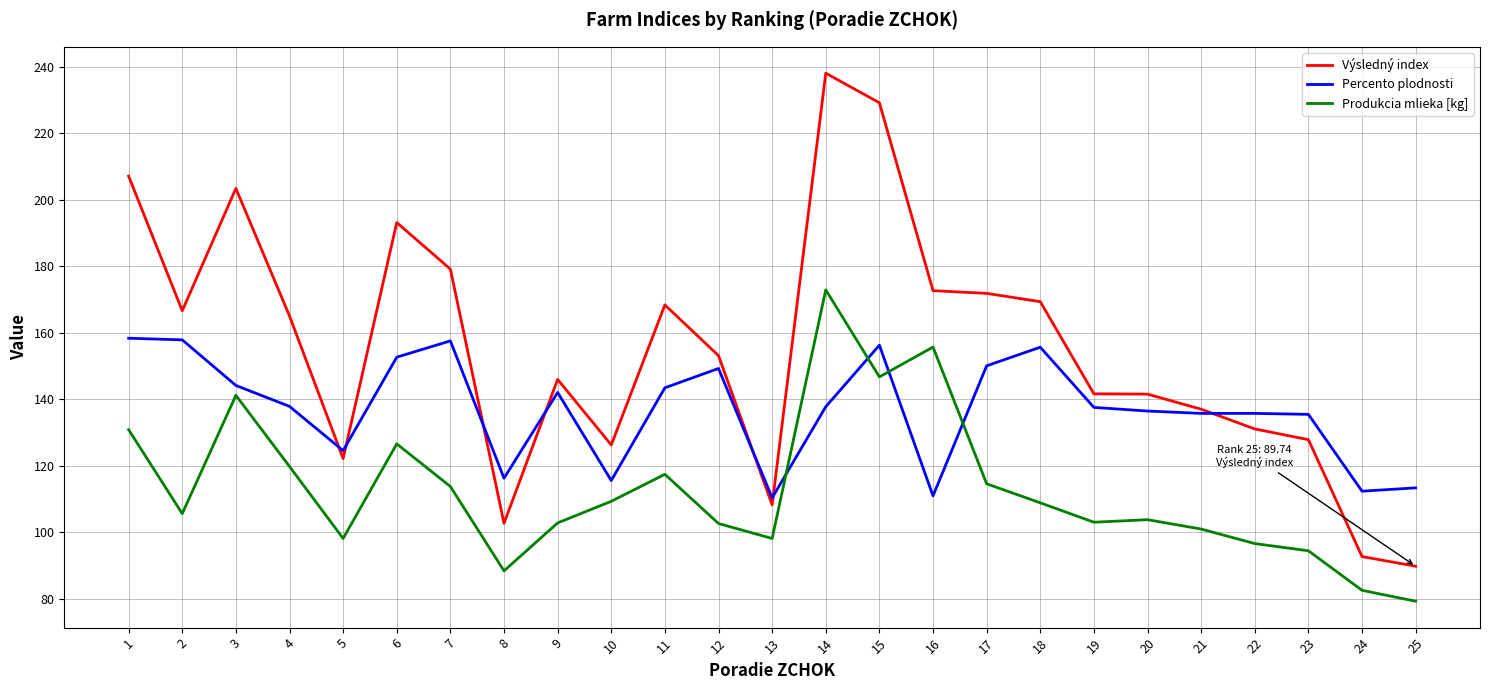

What is the approximate value of Produkcia mlieka [kg] at 11?

117.4